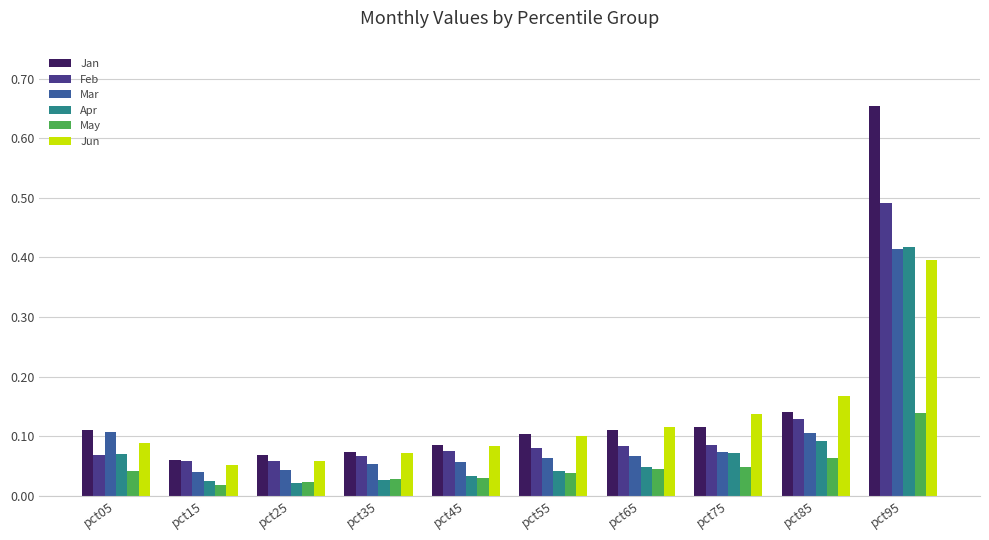

At which label does Jun reach its peak?

pct95